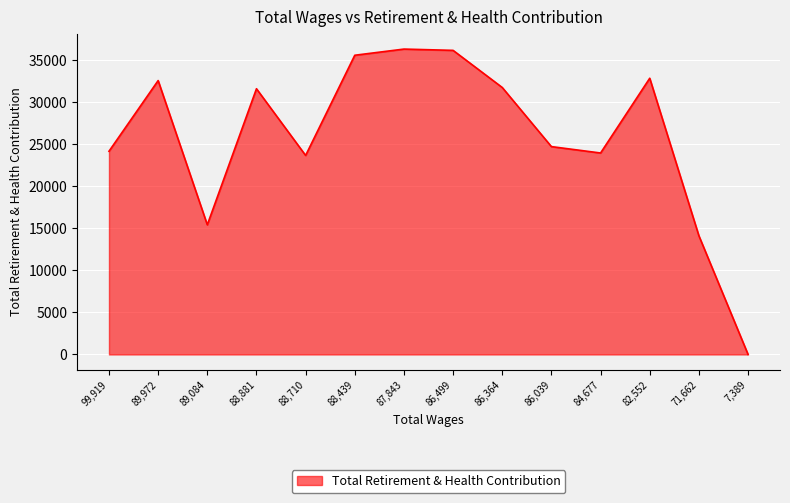

What is the difference between the maximum and minimum values?

36355